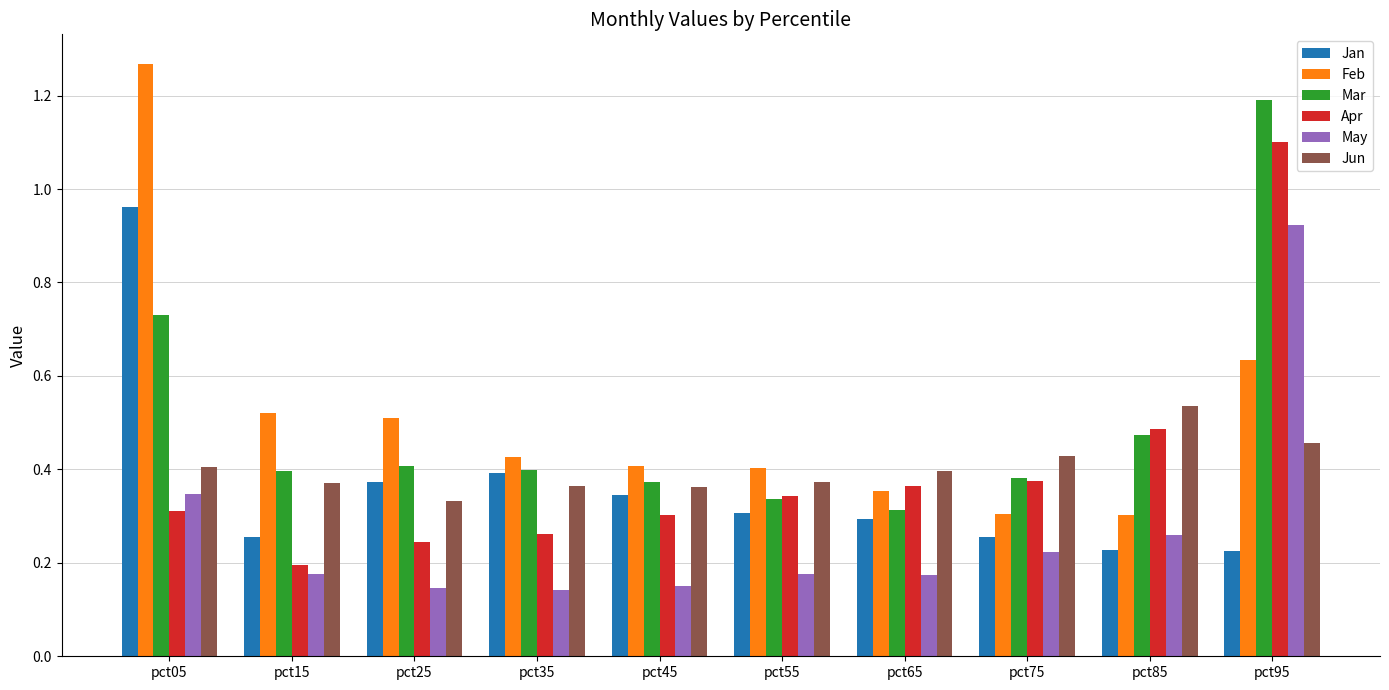

What is the sum of all Feb values?

5.1